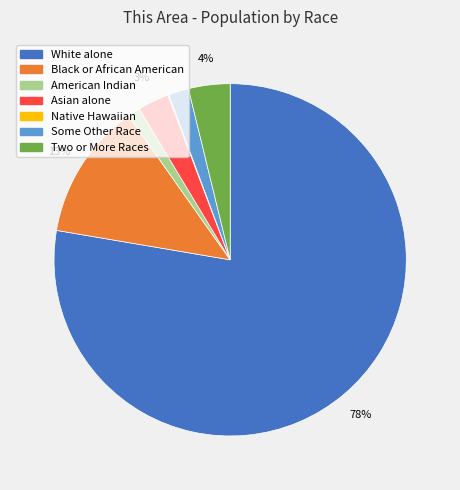

Does any single category account for the majority?

Yes